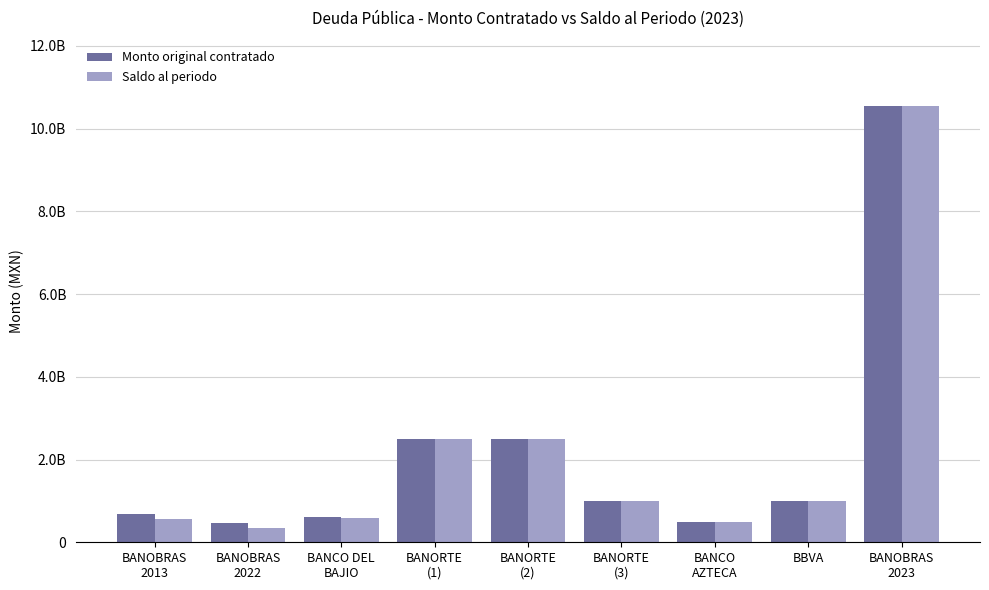

What are all the series names shown in the legend?

Monto original contratado, Saldo al periodo